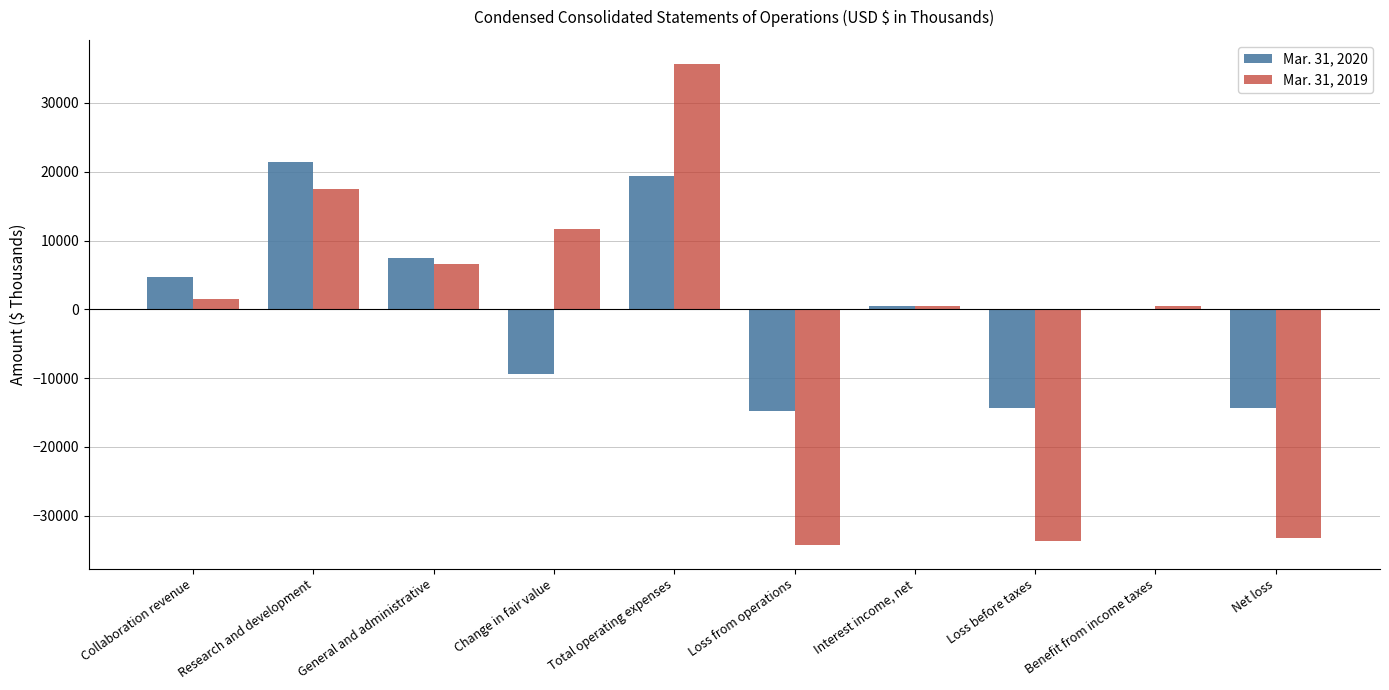

How many series are shown in this chart?

2